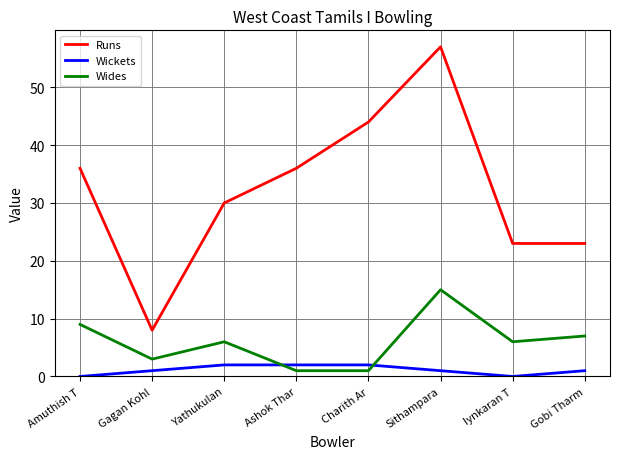

True or false: Wickets and Runs cross at least once.

False